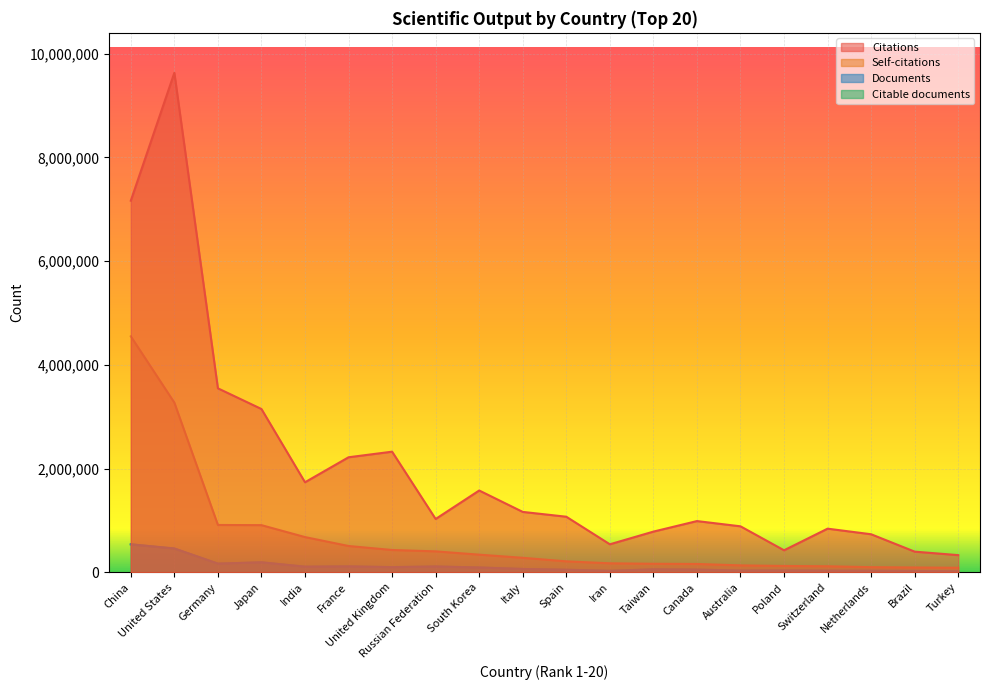

At which category is the sum across all series the highest?

United States